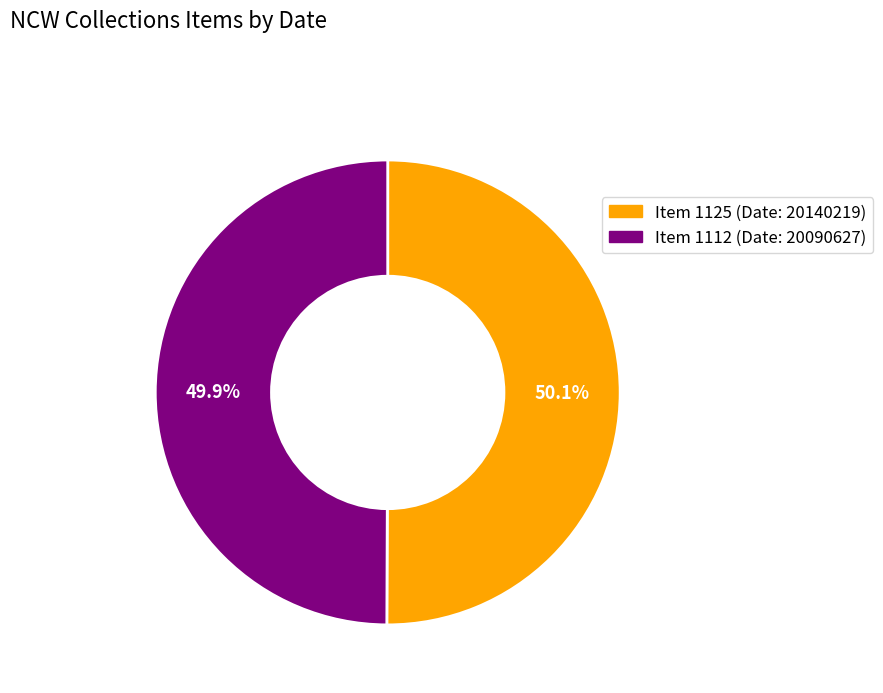

Does any single category account for the majority?

Yes